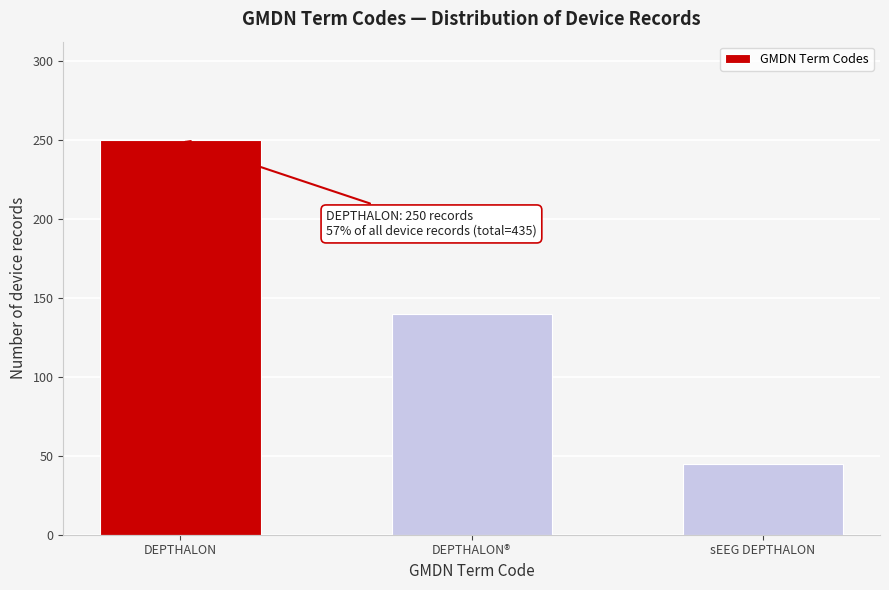

Reading left to right, extract all data points from this chart.

250	140	45